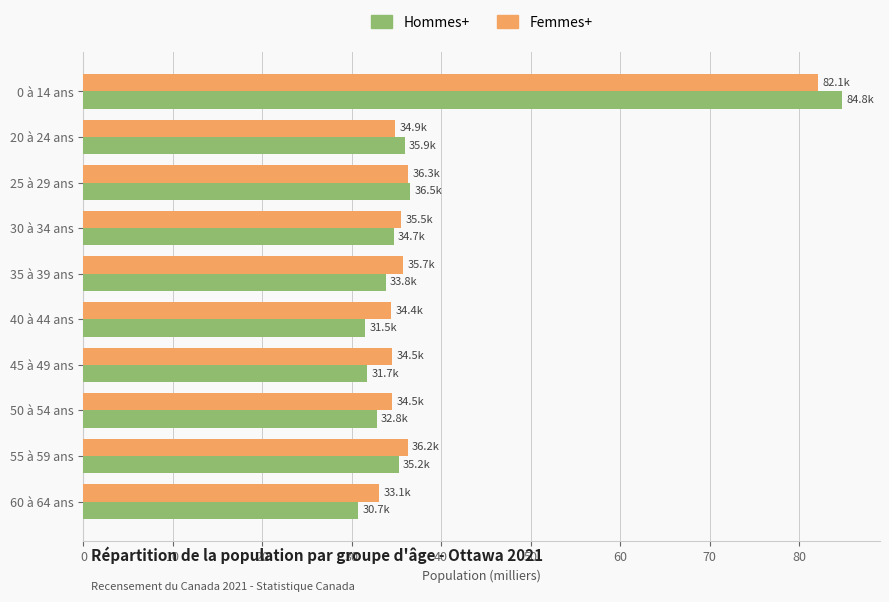

Rank the series by their average value, from highest to lowest.

Femmes+, Hommes+